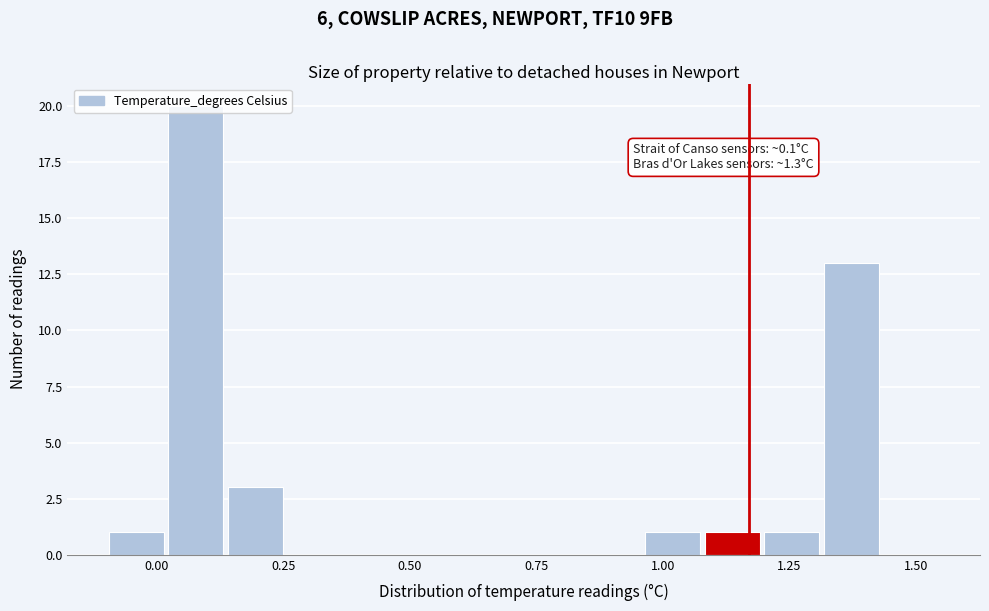

Around what value on the x-axis is the tallest bar? Give the approximate position of its centre, as read against the axis.

0.10